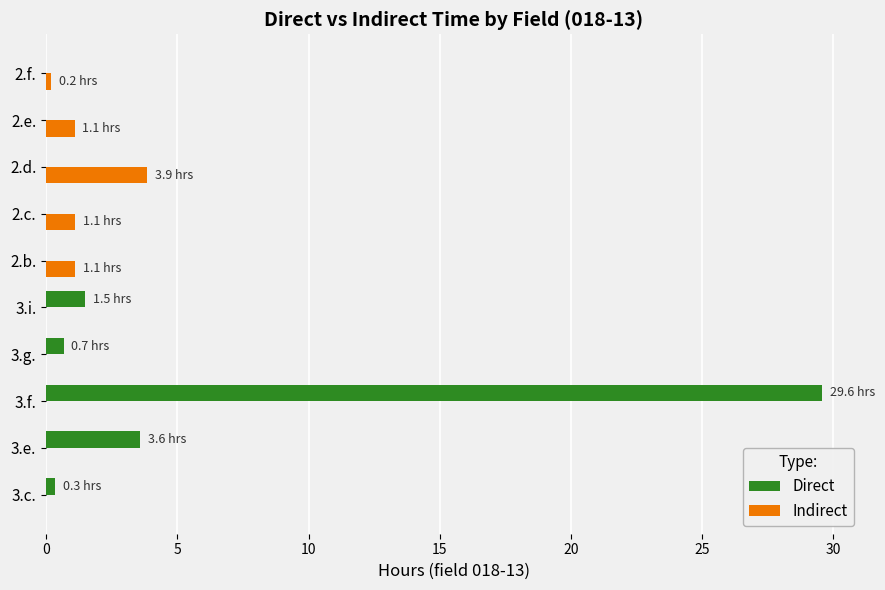

Which series has the largest total across all categories?

Direct